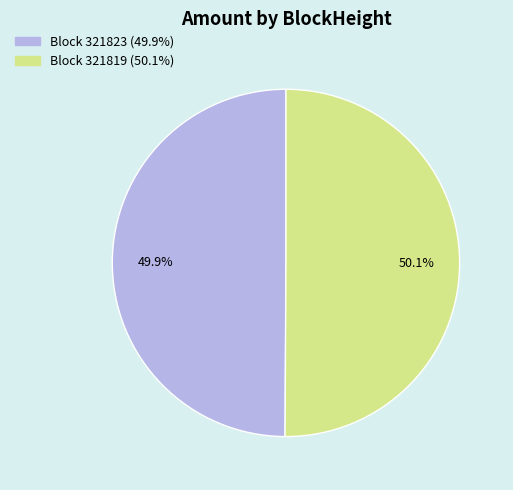

Is there a majority slice in this chart?

Yes